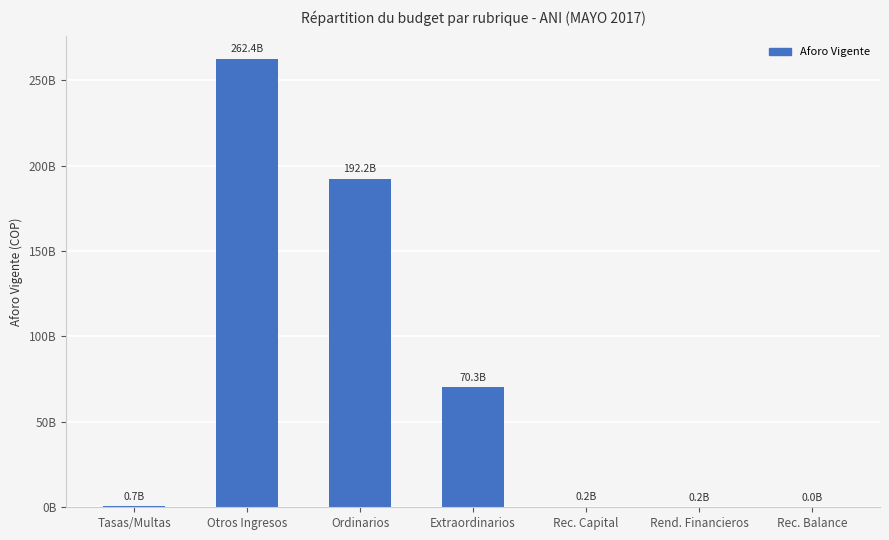

Are the bars horizontal?

No